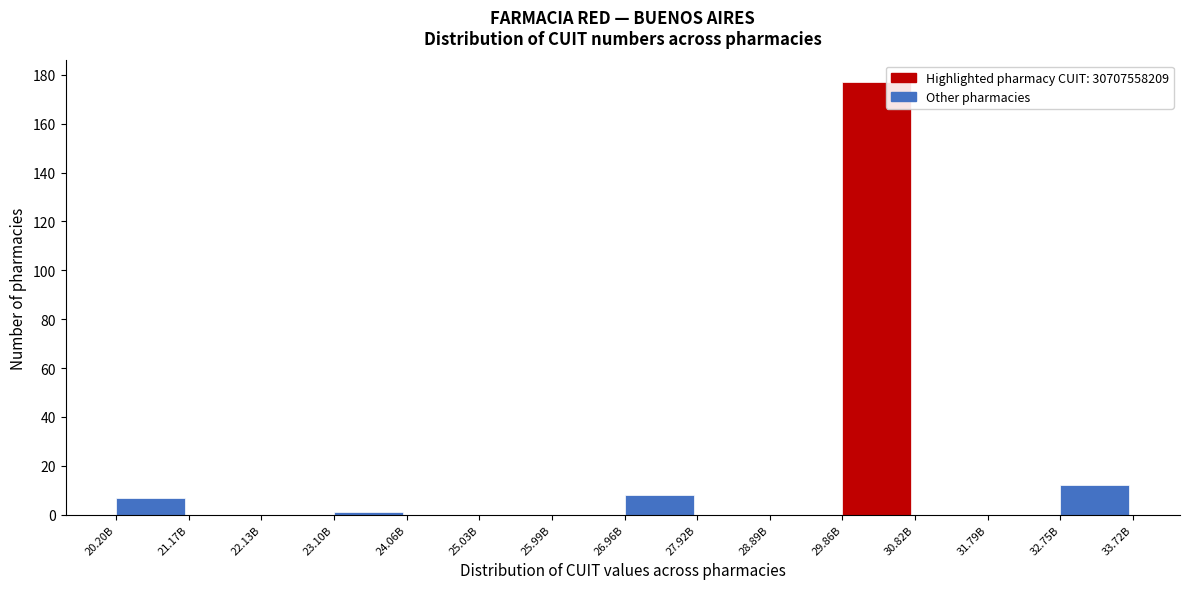

Reading left to right, list all the values displayed in this chart.

20.20B=7	21.17B=0	22.13B=0	23.10B=1	24.06B=0	25.03B=0	25.99B=0	26.96B=8	27.92B=0	28.89B=0	29.86B=177	30.82B=0	31.79B=0	32.75B=12